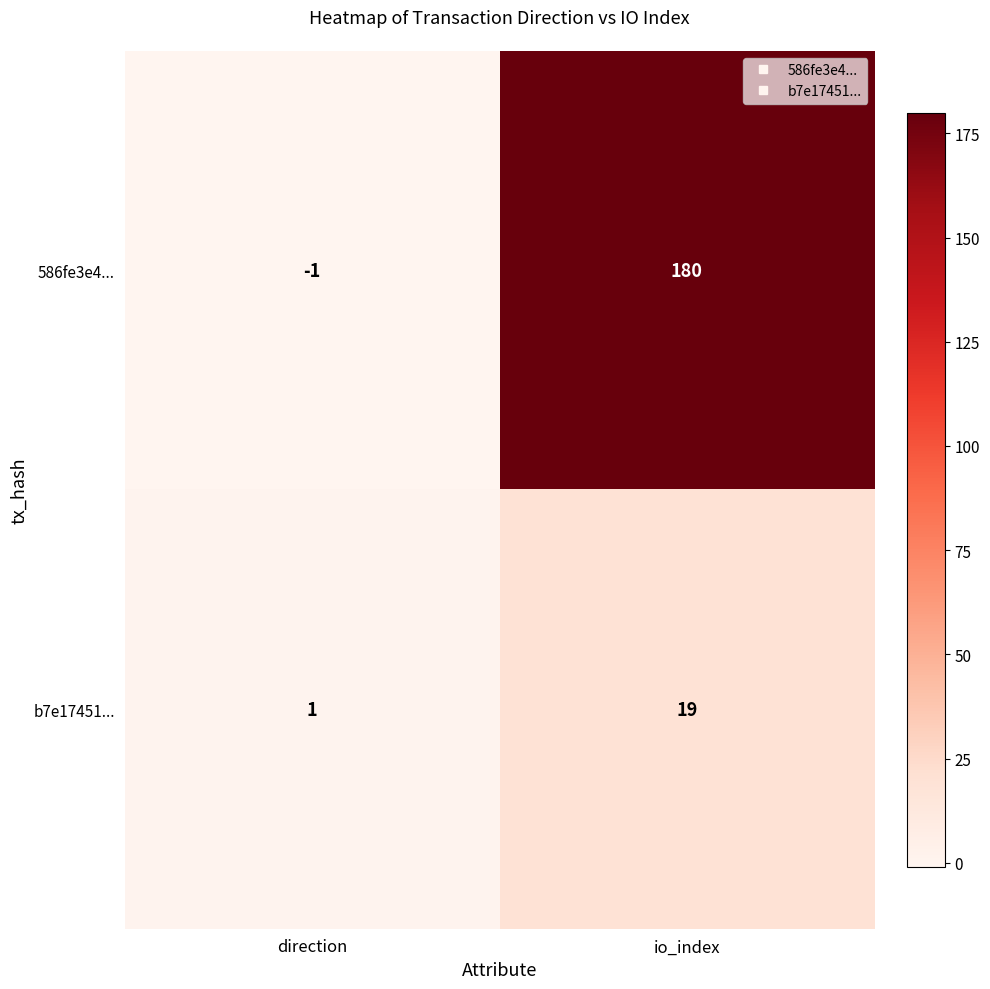

Which series has the widest spread of values?

586fe3e4...